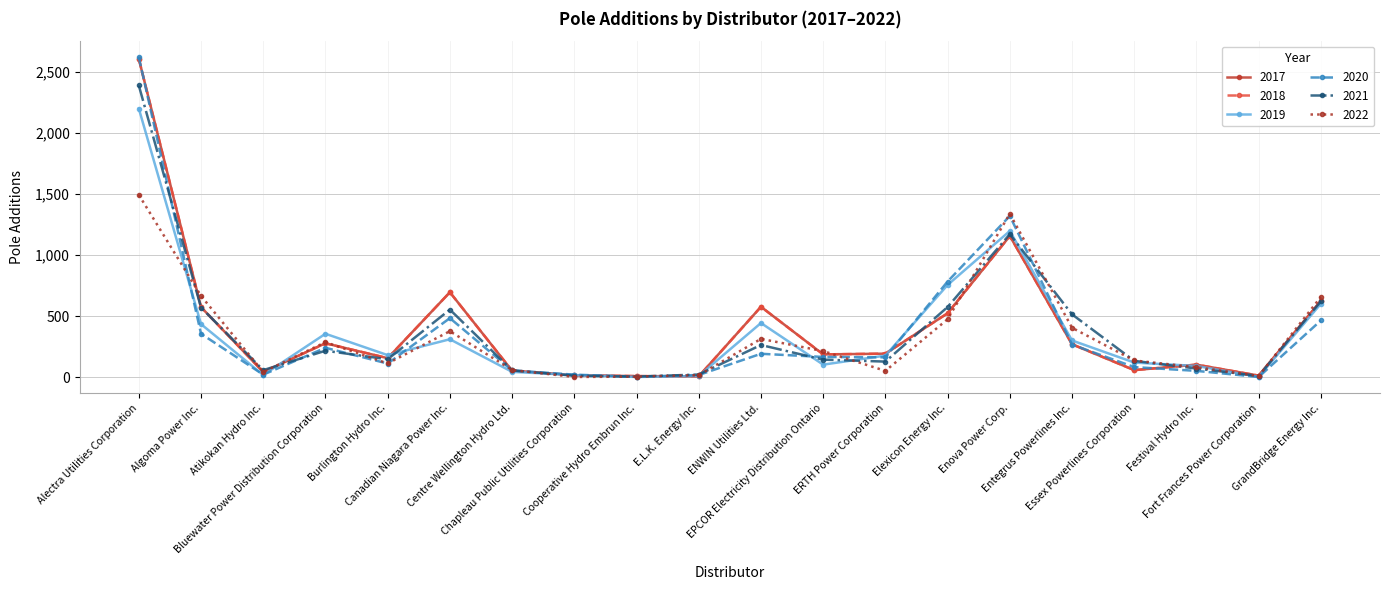

Reading right to left, extract all data points from this chart.

2017: 625	12	102	57	269	1156	523	192	186	576	6	8	15	52	695	155	277	42	573	2607
2018: 625	12	102	57	269	1156	523	192	186	576	6	8	15	52	695	155	277	42	573	2607
2019: 601	2	91	119	300	1197	755	176	102	443	9	1	17	43	310	180	355	17	434	2200
2020: 464	1	51	82	266	1320	783	162	165	191	17	3	20	55	483	111	240	20	355	2621
2021: 621	10	70	133	514	1171	574	127	143	263	21	4	11	55	553	146	216	57	570	2389
2022: 657	9	81	136	404	1338	474	51	213	313	16	4	1	58	376	112	286	42	665	1493